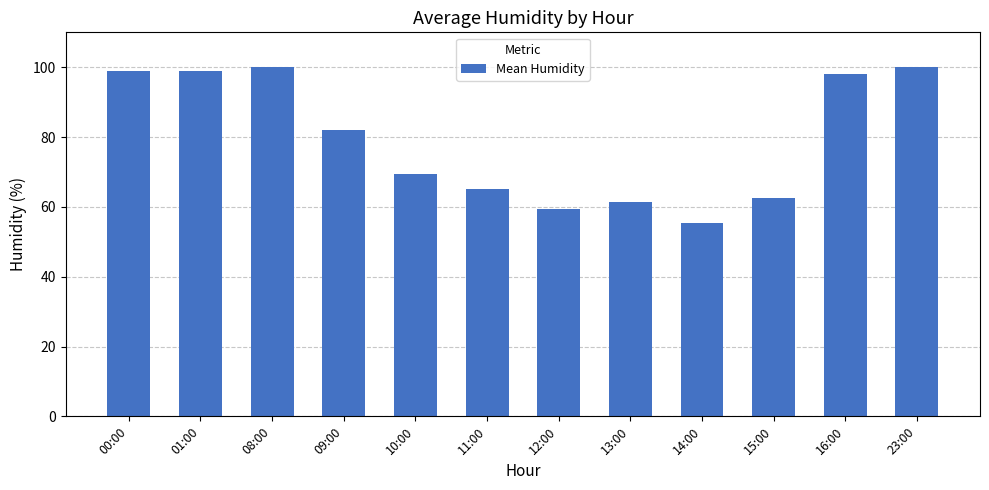

Approximately how many times larger is the value at 16:00 compared to 00:00?

1.0